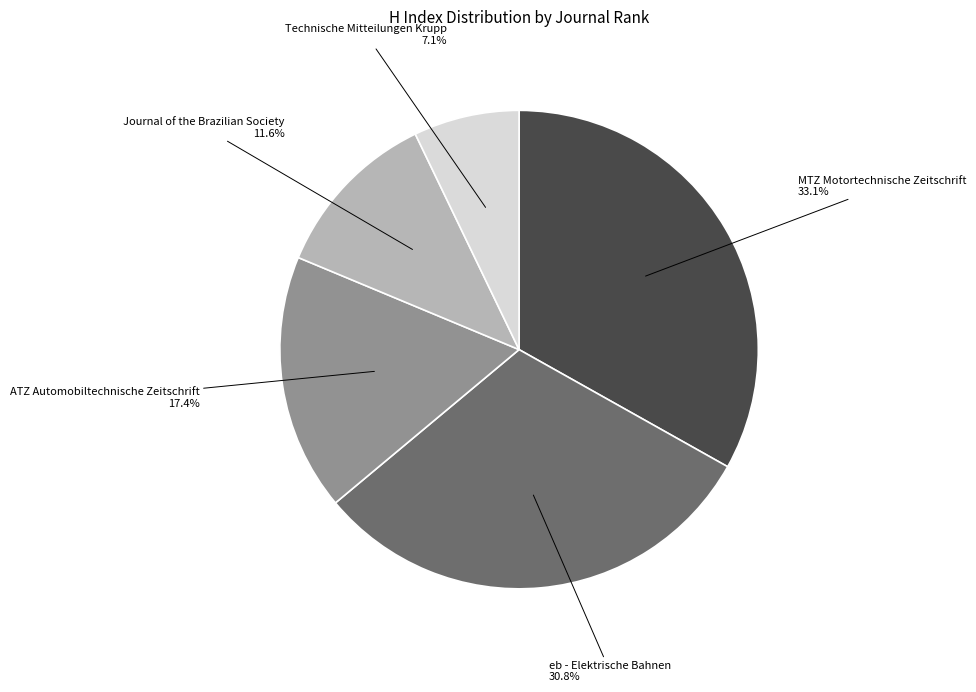

Is there any slice that represents more than half of the pie?

No